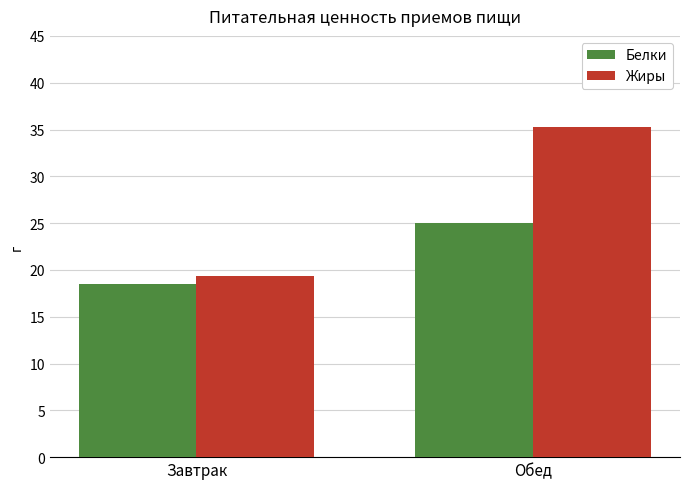

List the labels in order of Белки value, largest first.

Обед, Завтрак